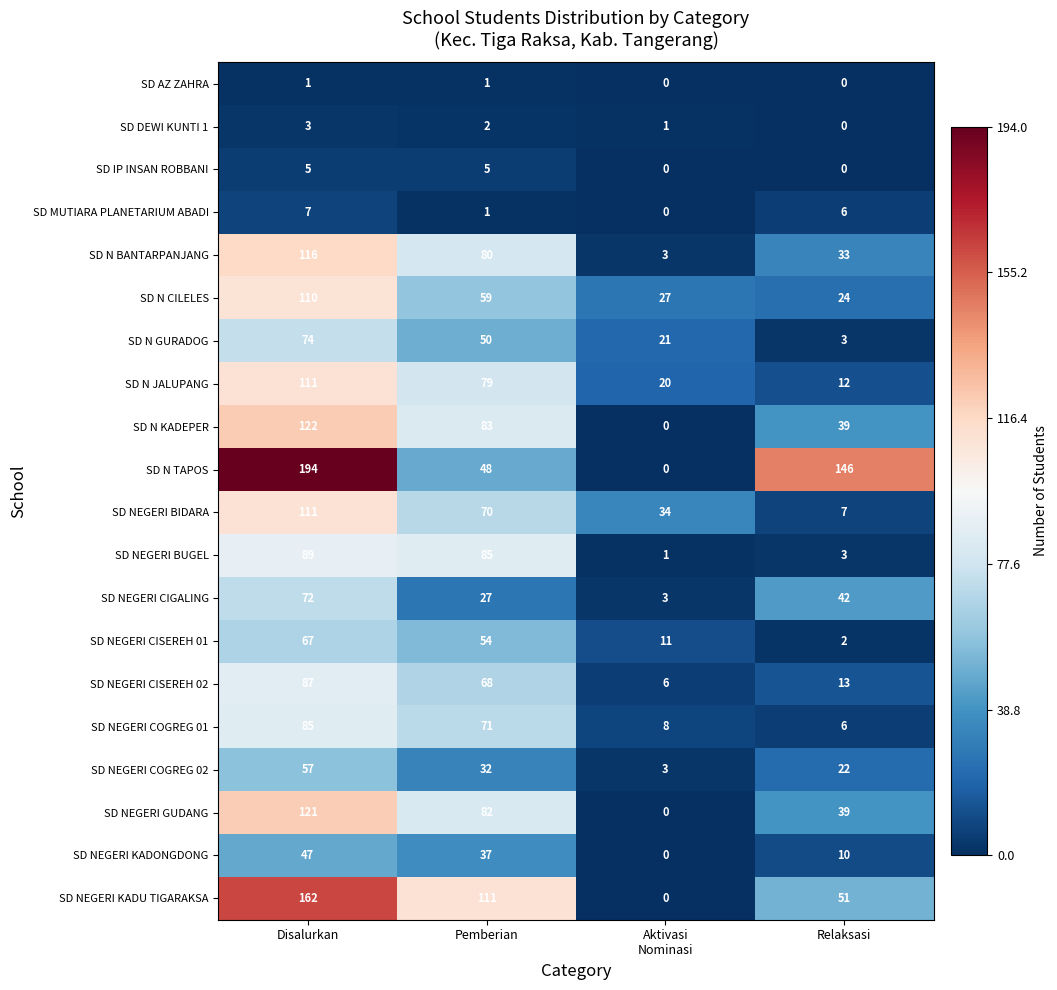

What is the maximum value shown in the chart?

194